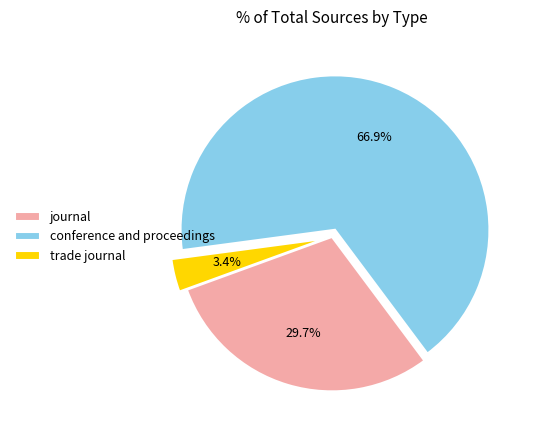

What is the smallest slice in the pie chart?

trade journal